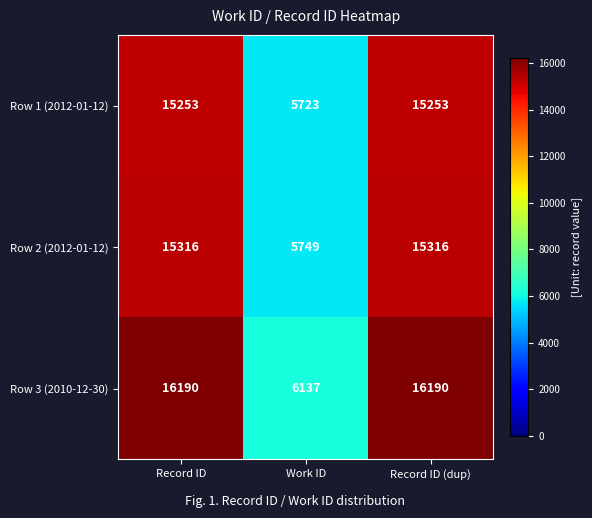

Read the Row 1 (2012-01-12) value at Record ID (dup), to the nearest 10.

15250